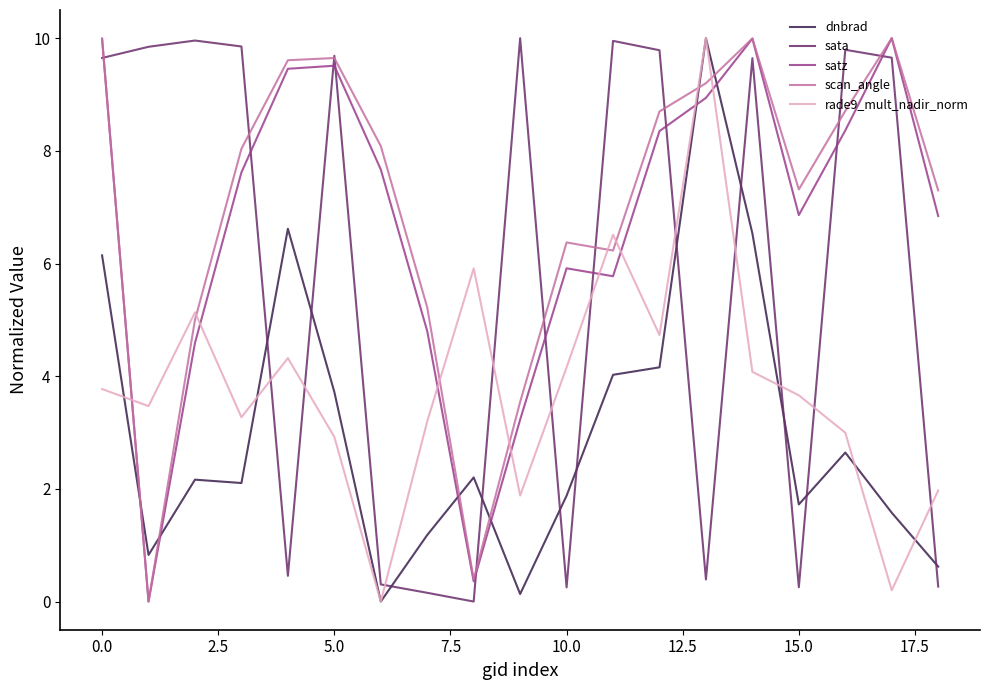

True or false: satz has more than 2 interior local peaks.

True